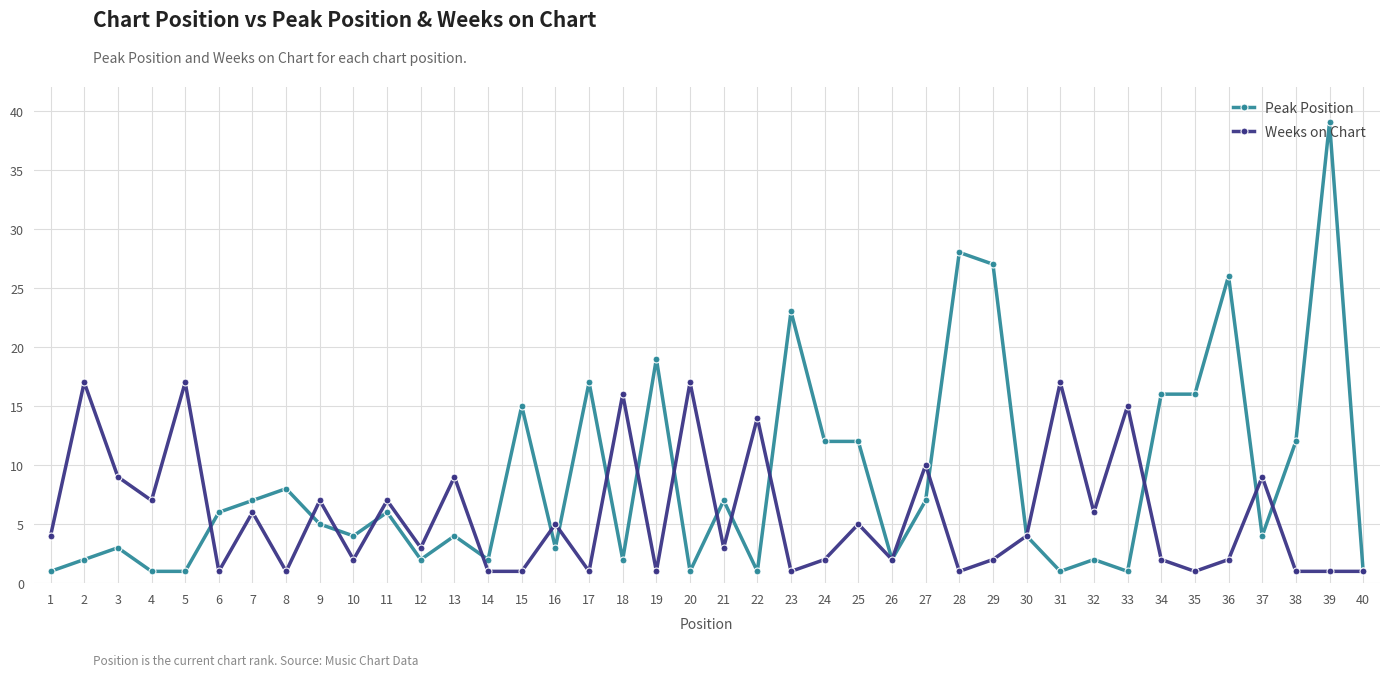

What is the difference between the highest and lowest values at 8?

7